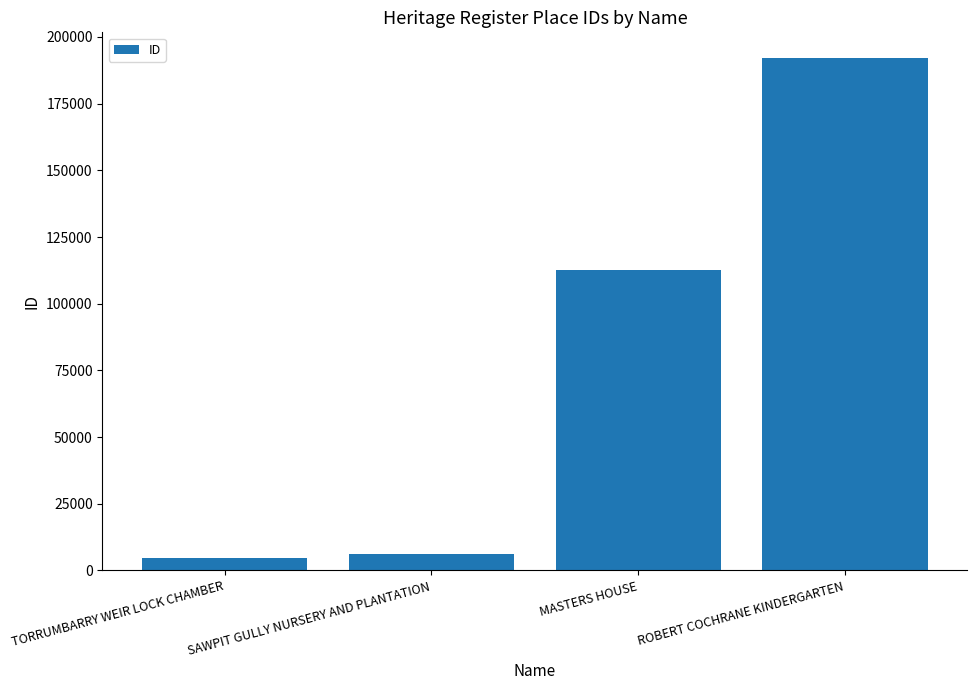

How many values are below 112676?

2